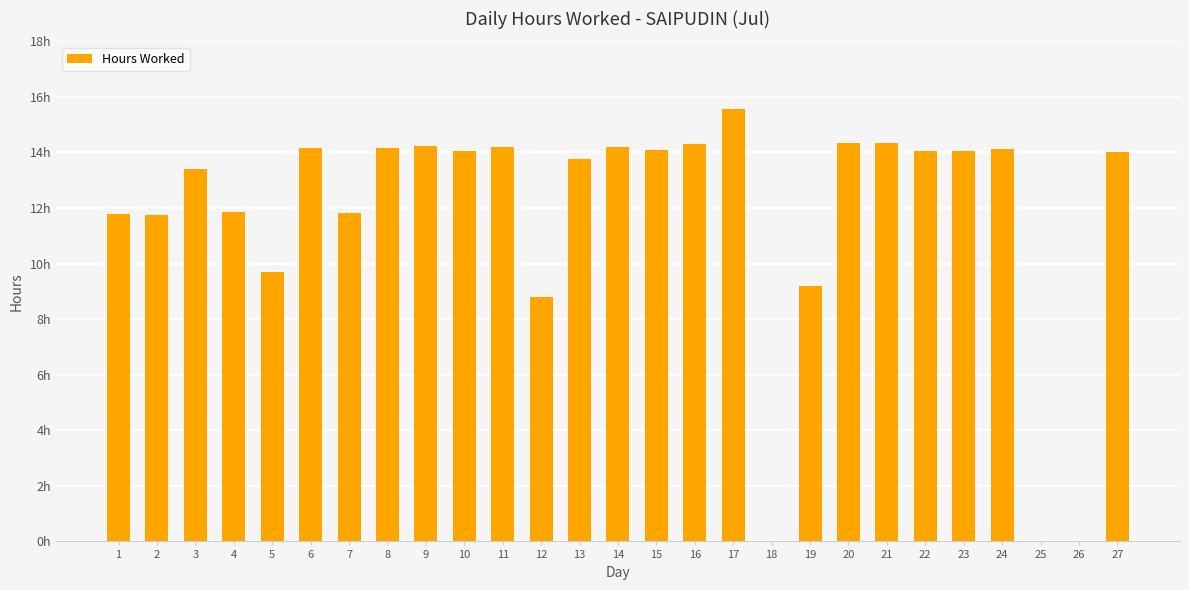

Reading right to left, list all the values displayed in this chart.

14.0	0.0	0.0	14.1	14.0	14.1	14.3	14.3	9.2	0.0	15.6	14.3	14.1	14.2	13.8	8.8	14.2	14.1	14.2	14.2	11.8	14.2	9.7	11.8	13.4	11.8	11.8